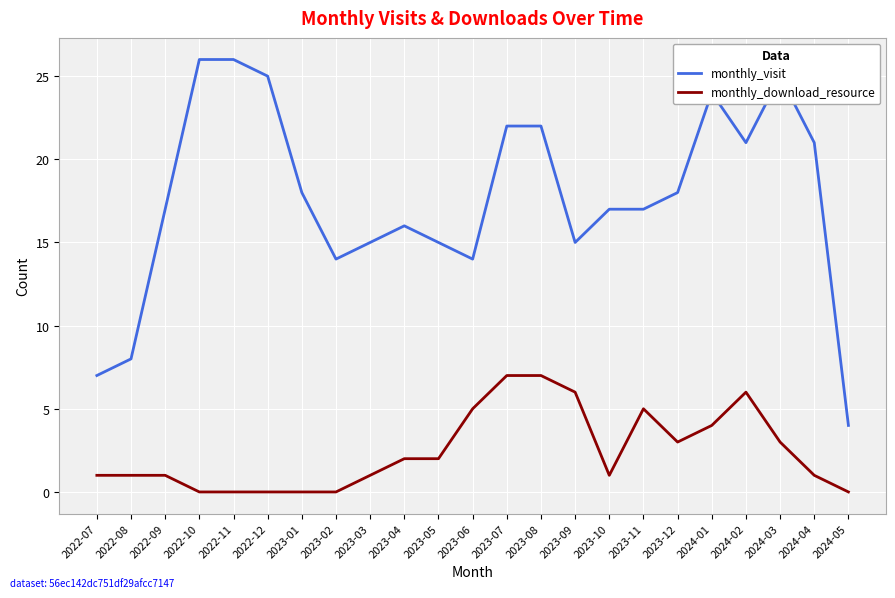

Is it true that monthly_visit equals 2 at 2022-08?

False